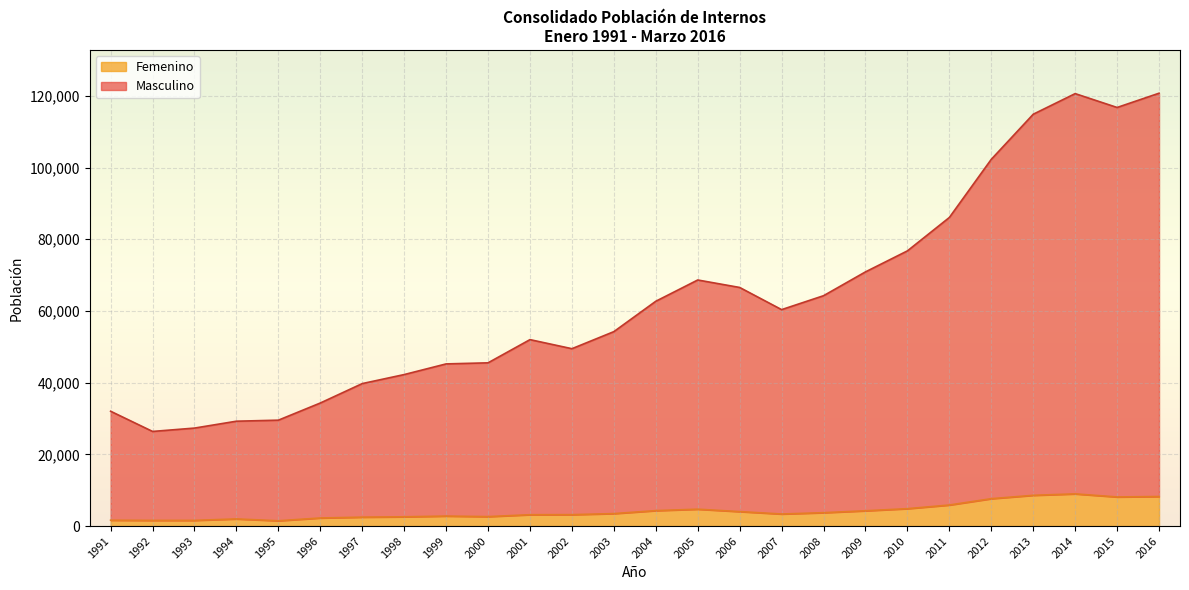

How many data points does each series have?

26